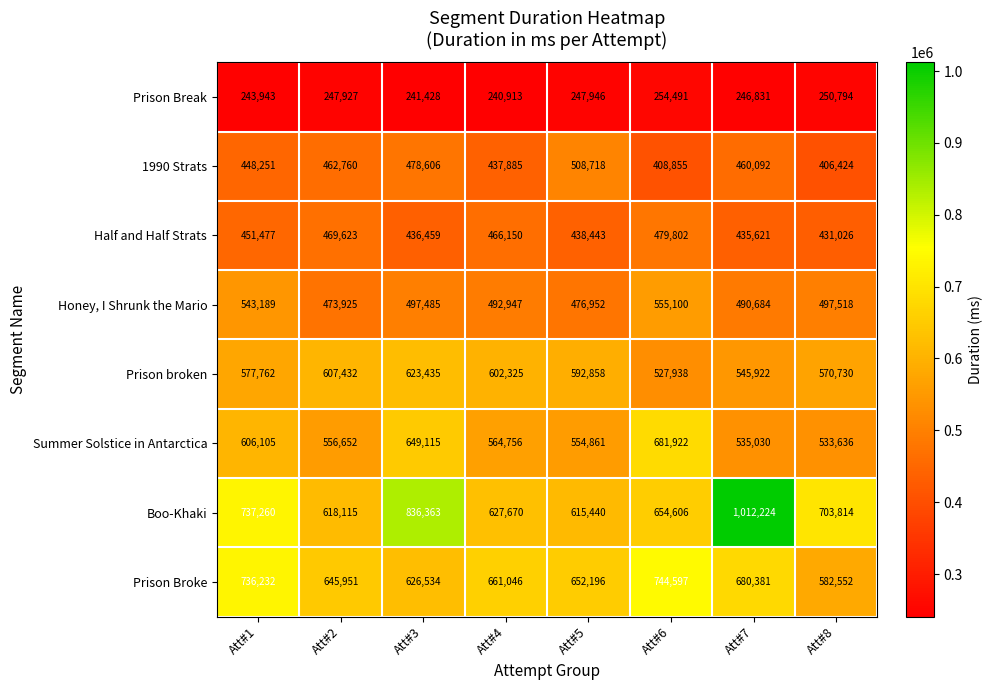

At which category is the sum across all series the highest?

Att#7